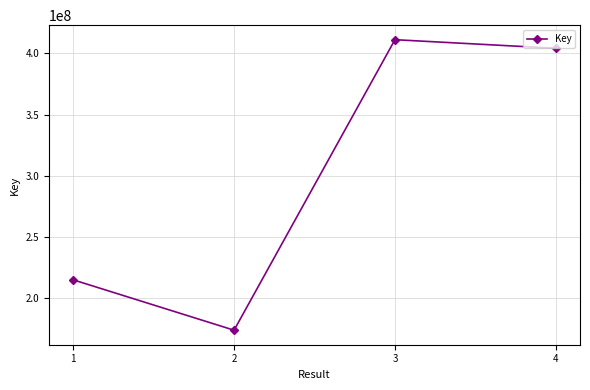

What is the maximum value shown in the chart?

411203116